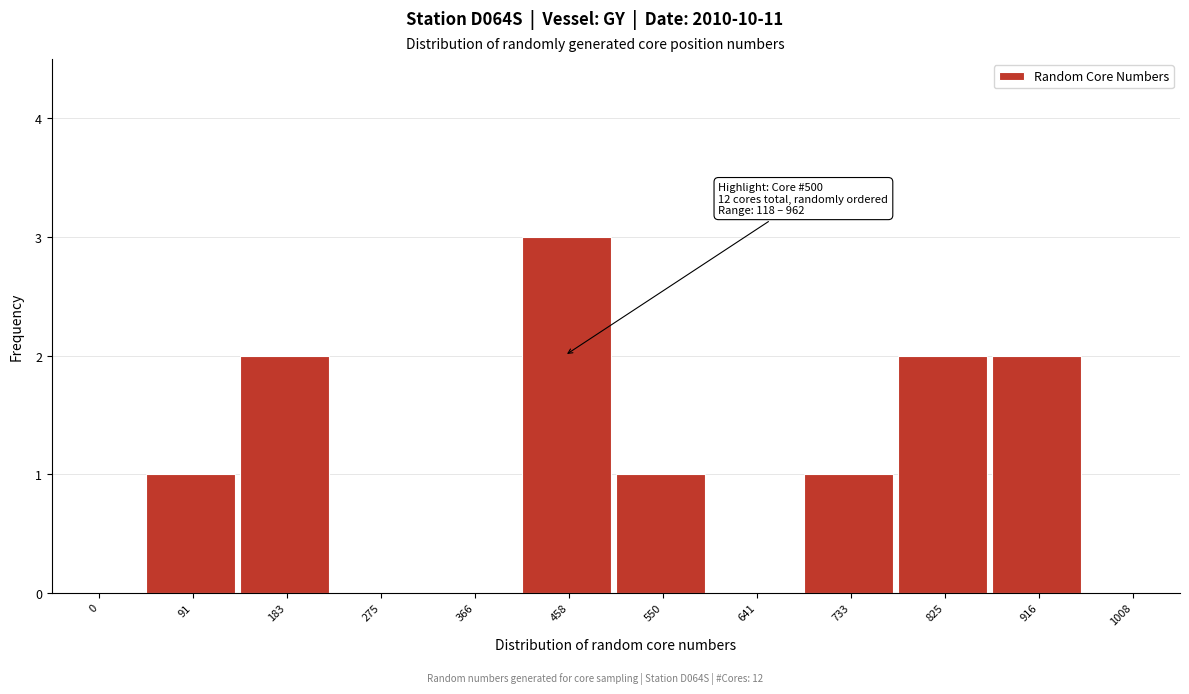

Reading right to left, extract all data points from this chart.

1008=0	916=2	825=2	733=1	641=0	550=1	458=3	366=0	275=0	183=2	91=1	0=0